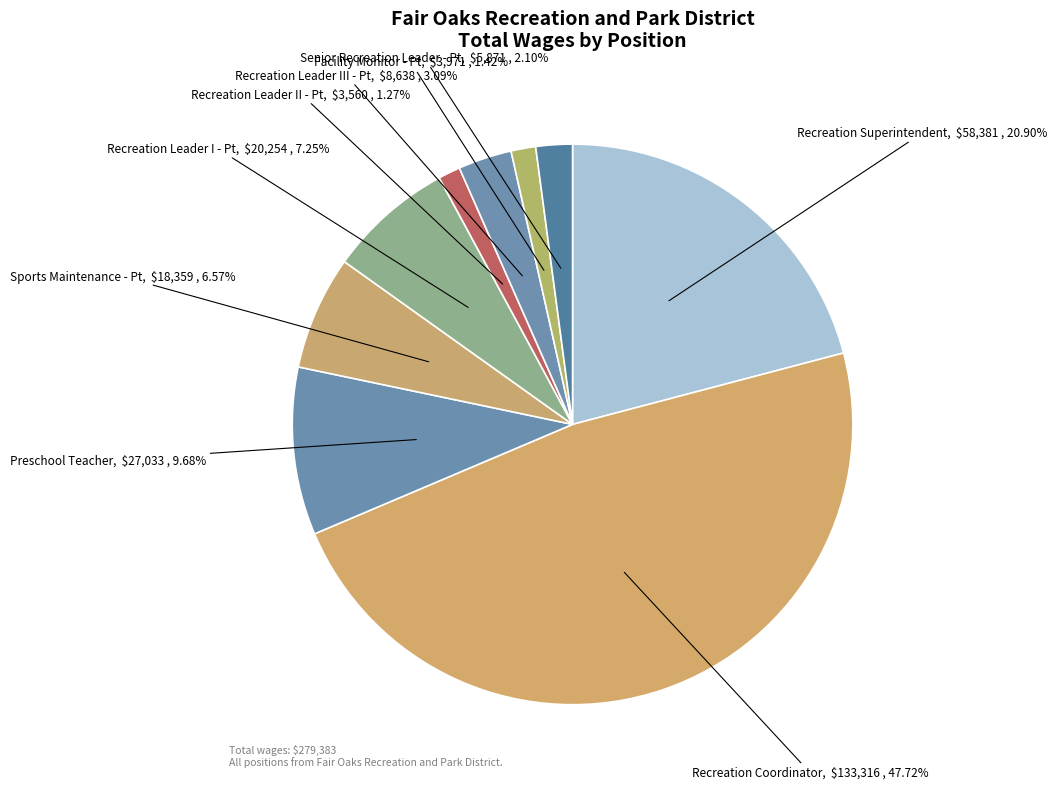

Which slice is the largest?

Recreation Coordinator